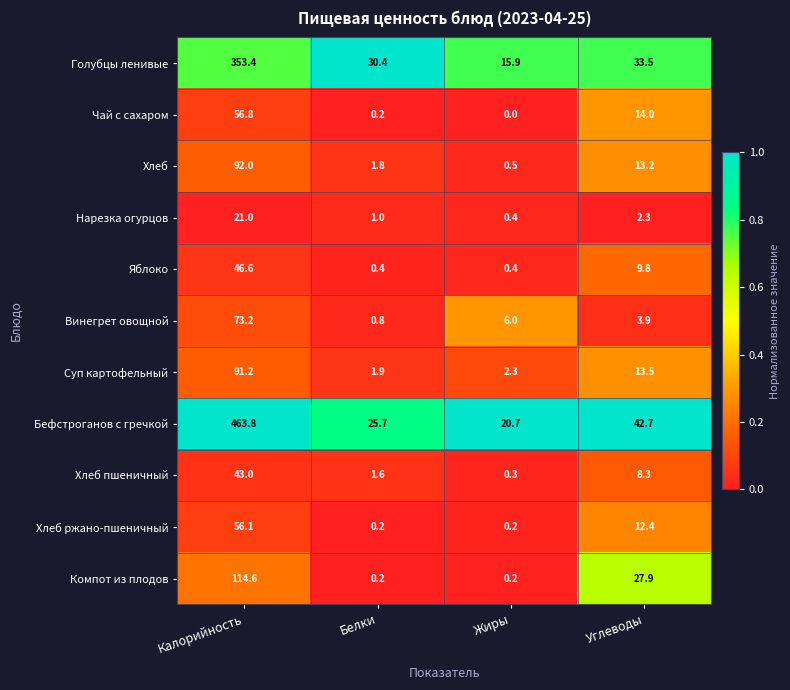

Which series has the widest spread of values?

Бефстроганов с гречкой